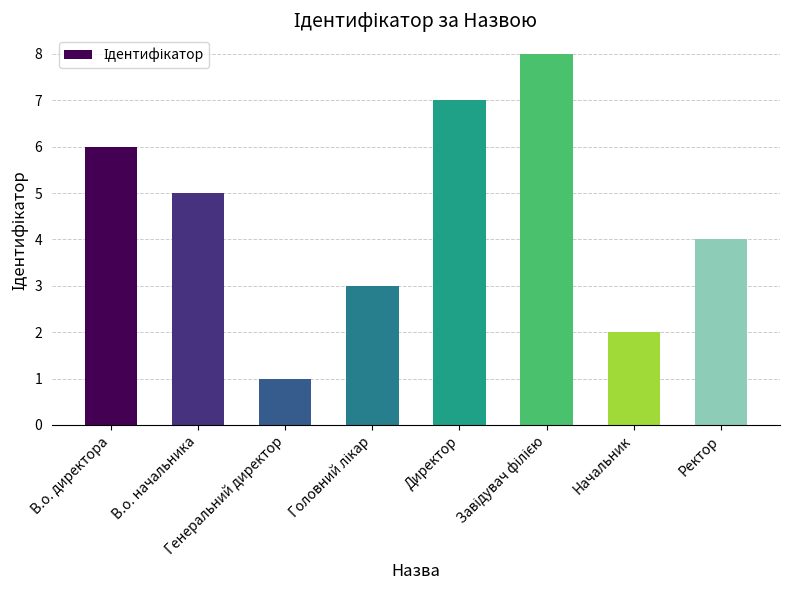

What is the greatest value displayed?

8